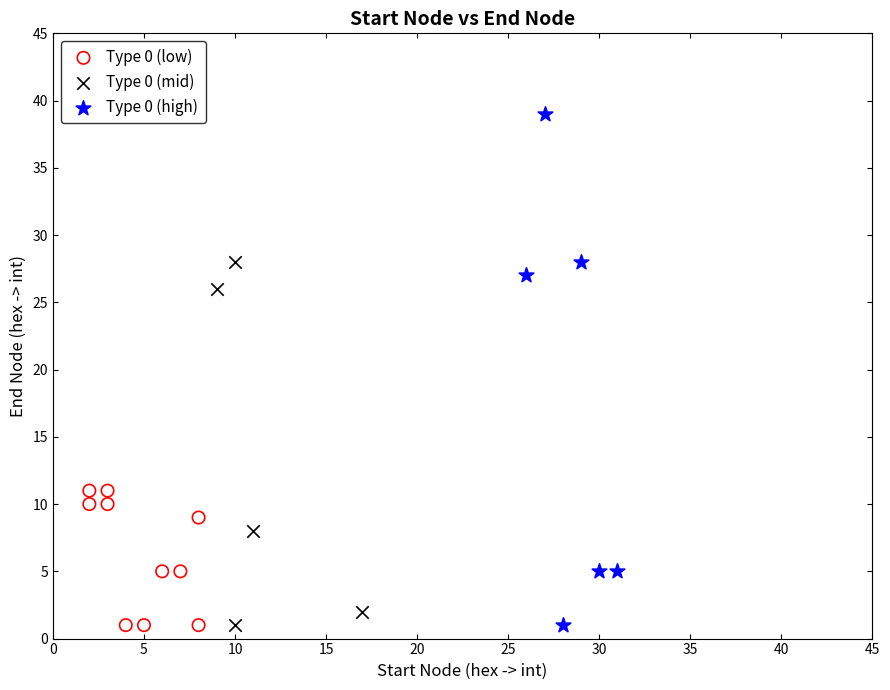

Which series reaches the maximum Y coordinate?

Type 0 (high)